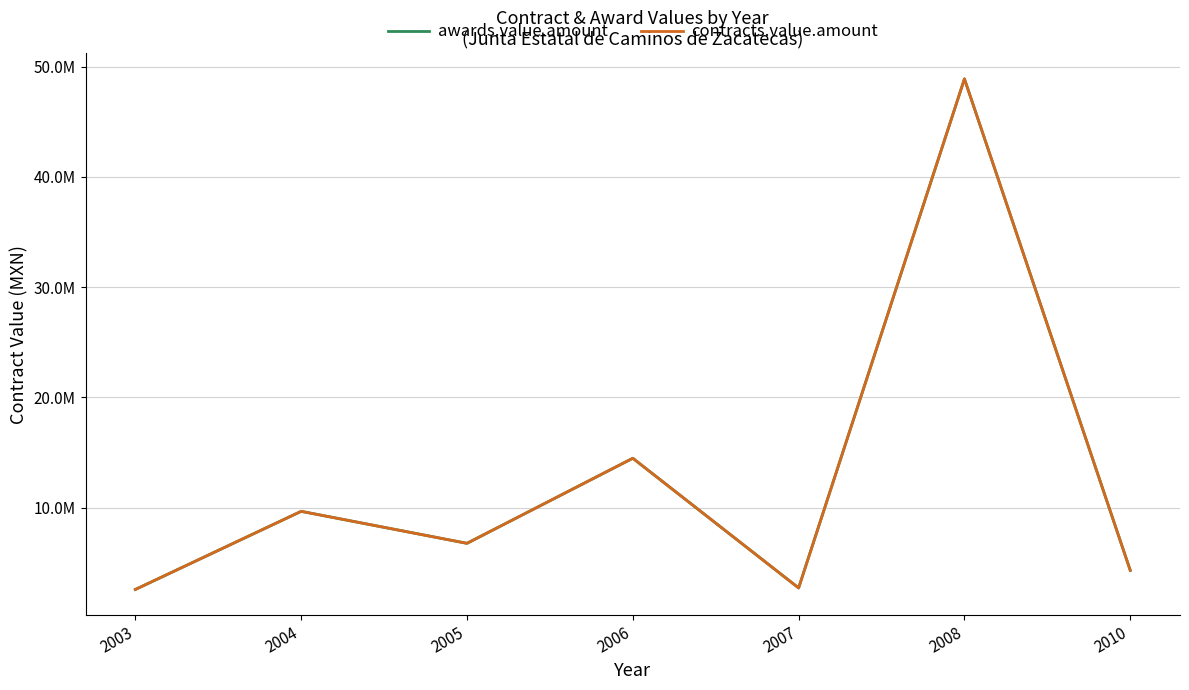

What is the value of the awards.value.amount point at the 7th from the left?

4321996.8